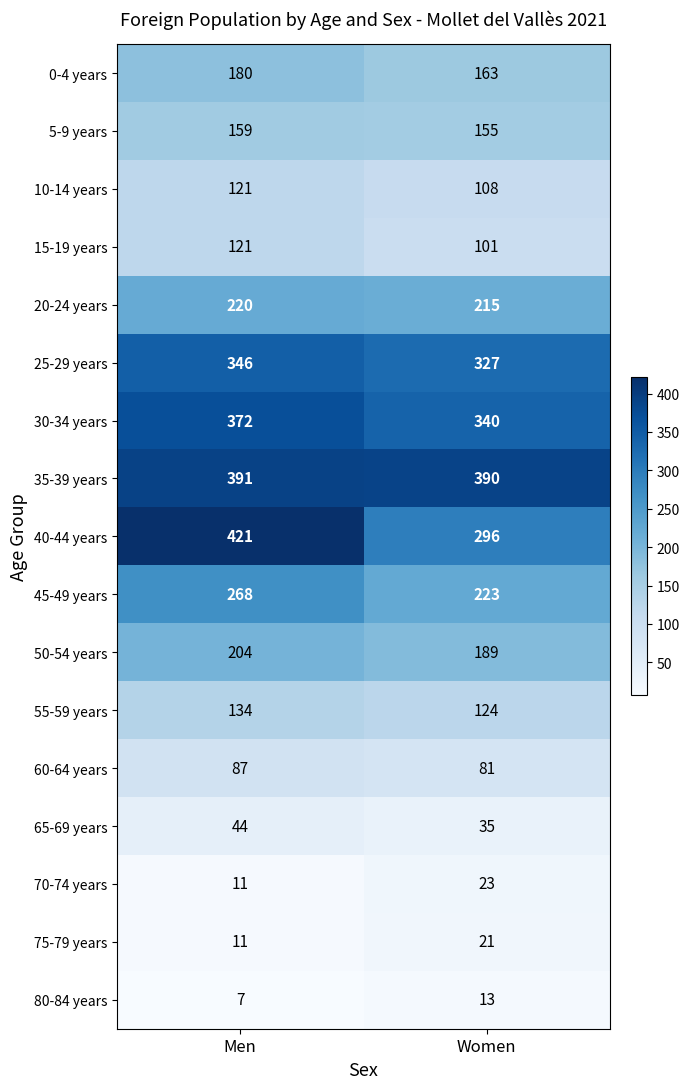

Where is 25-29 years nearest to the value 336?

Women